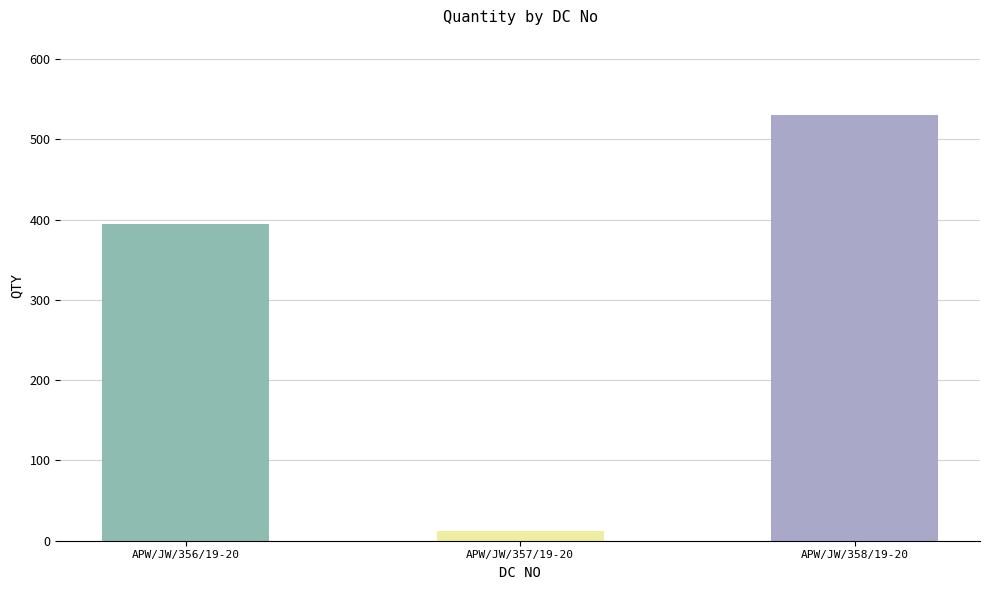

What is the approximate value at APW/JW/357/19-20?

12